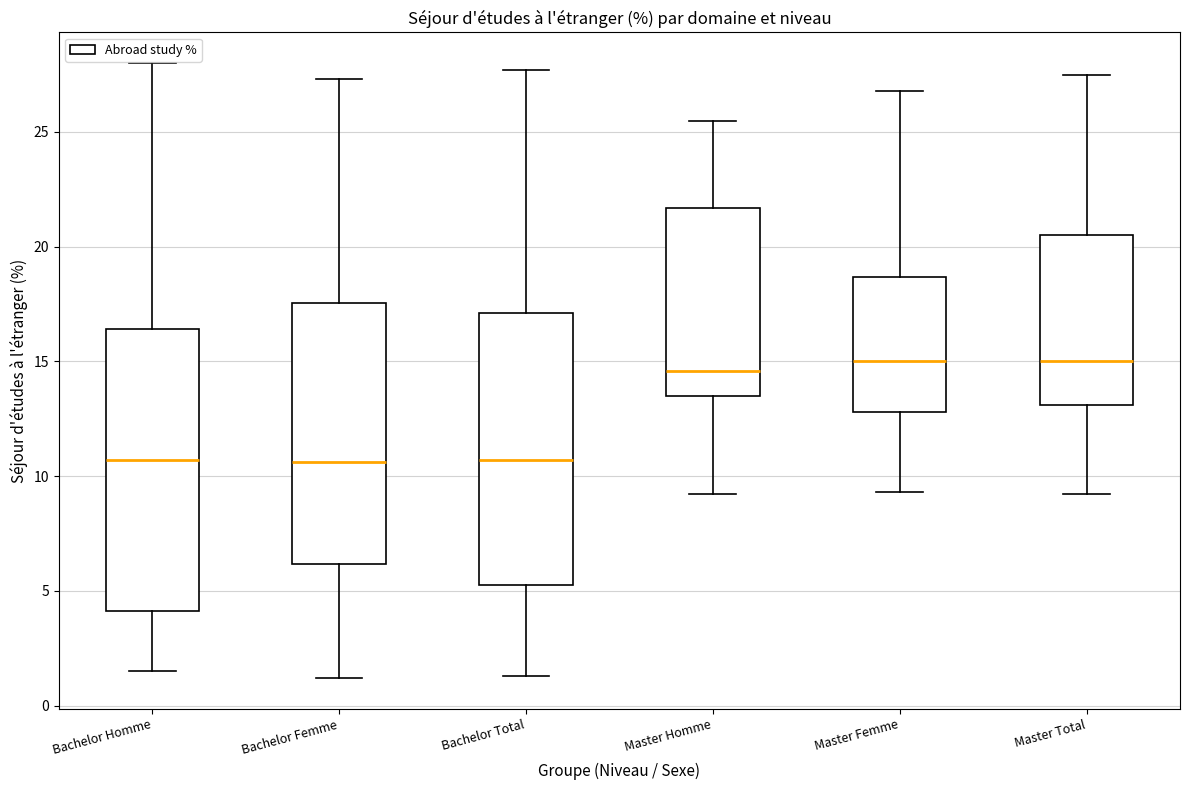

Where does the lower whisker of the box for Bachelor Femme end on the y-axis? The values are not printed on the chart, so give them approximately, as read against the axis.

1.0